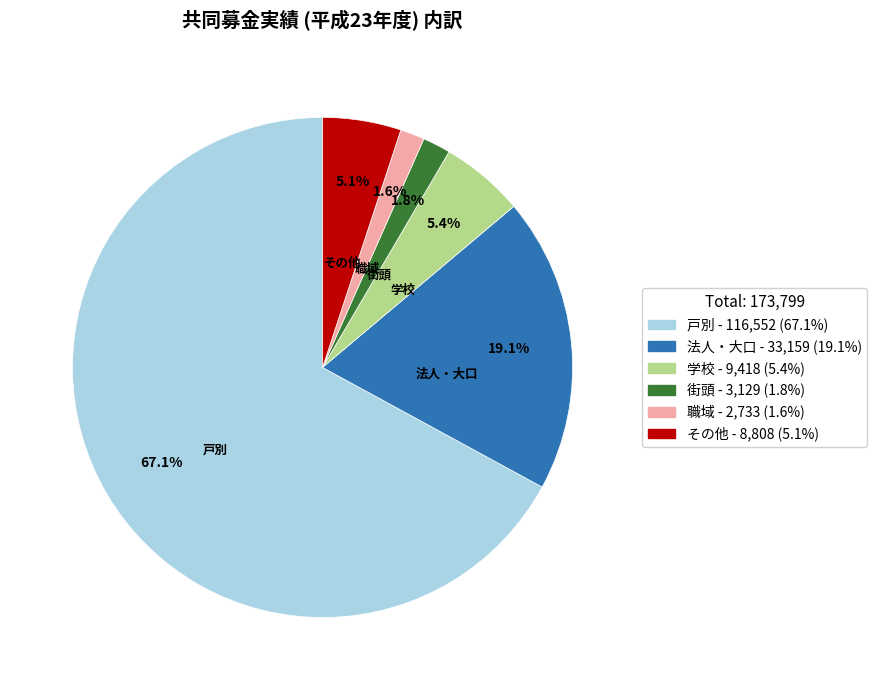

Is it true that 学校 is 19% of the pie?

False